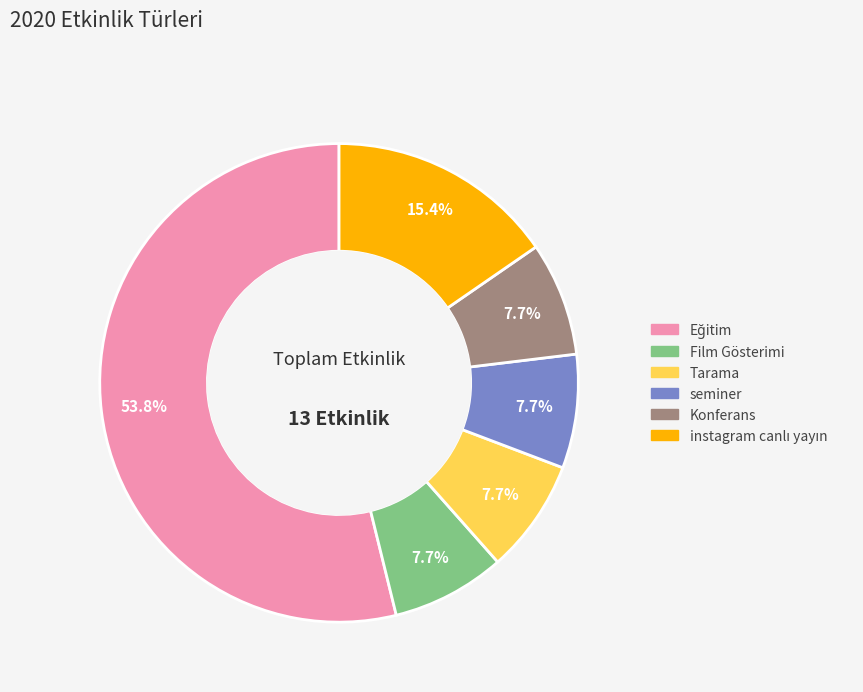

Count the number of slices in the pie.

6